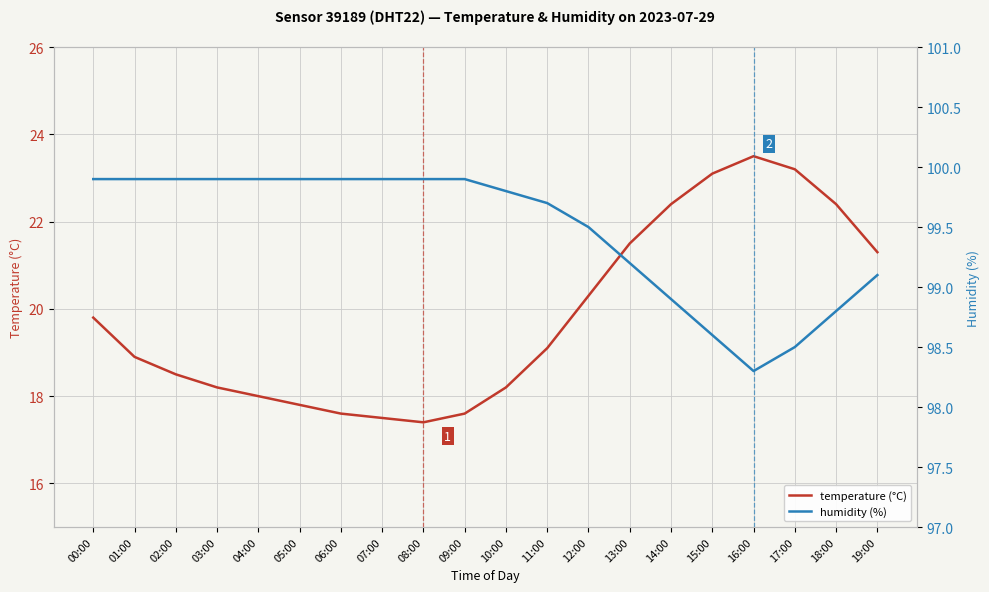

Which series has the largest total across all categories?

humidity (%)